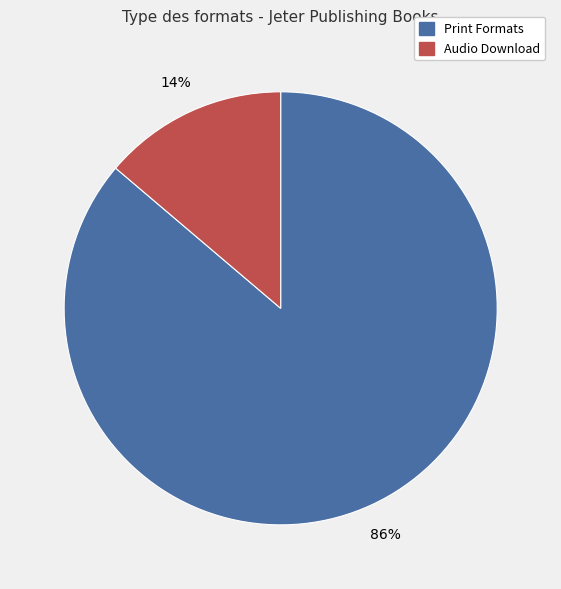

Does any single category account for the majority?

Yes